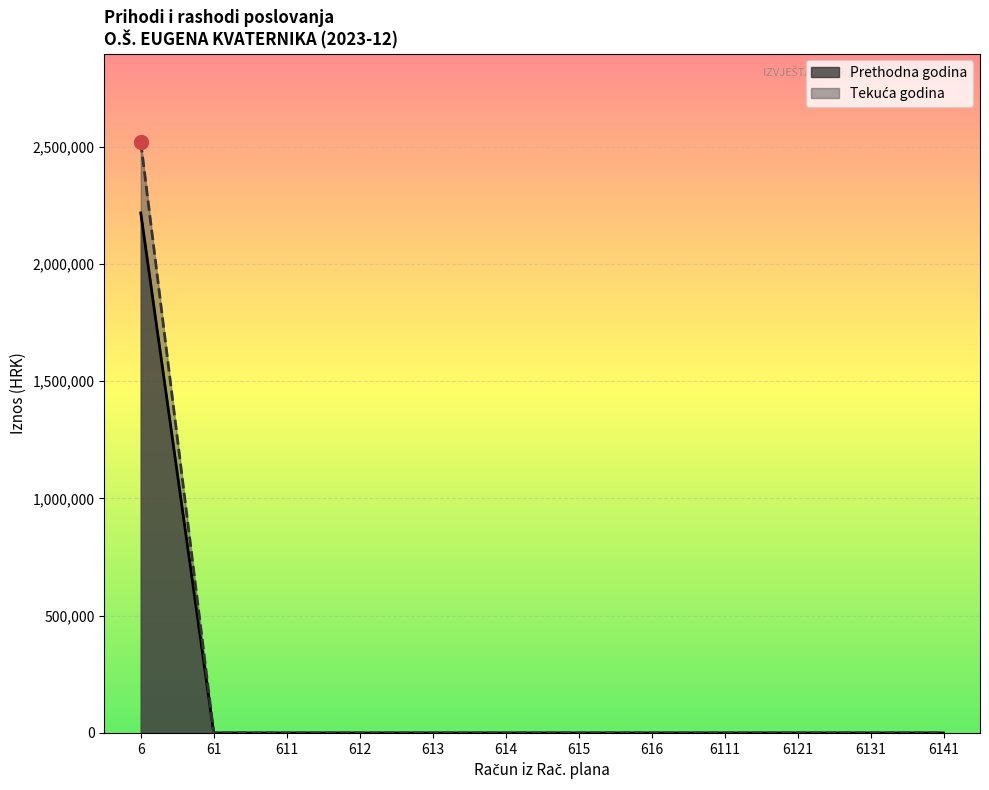

What is the difference between the maximum and minimum values in the Ostvareno u izvještajnom razdoblju tekuće godine series?

2518965.2